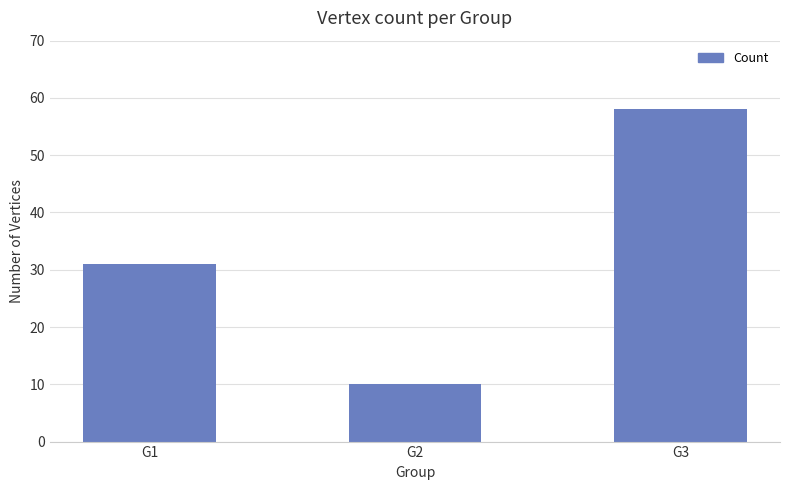

Reading right to left, extract all data points from this chart.

G3=58	G2=10	G1=31